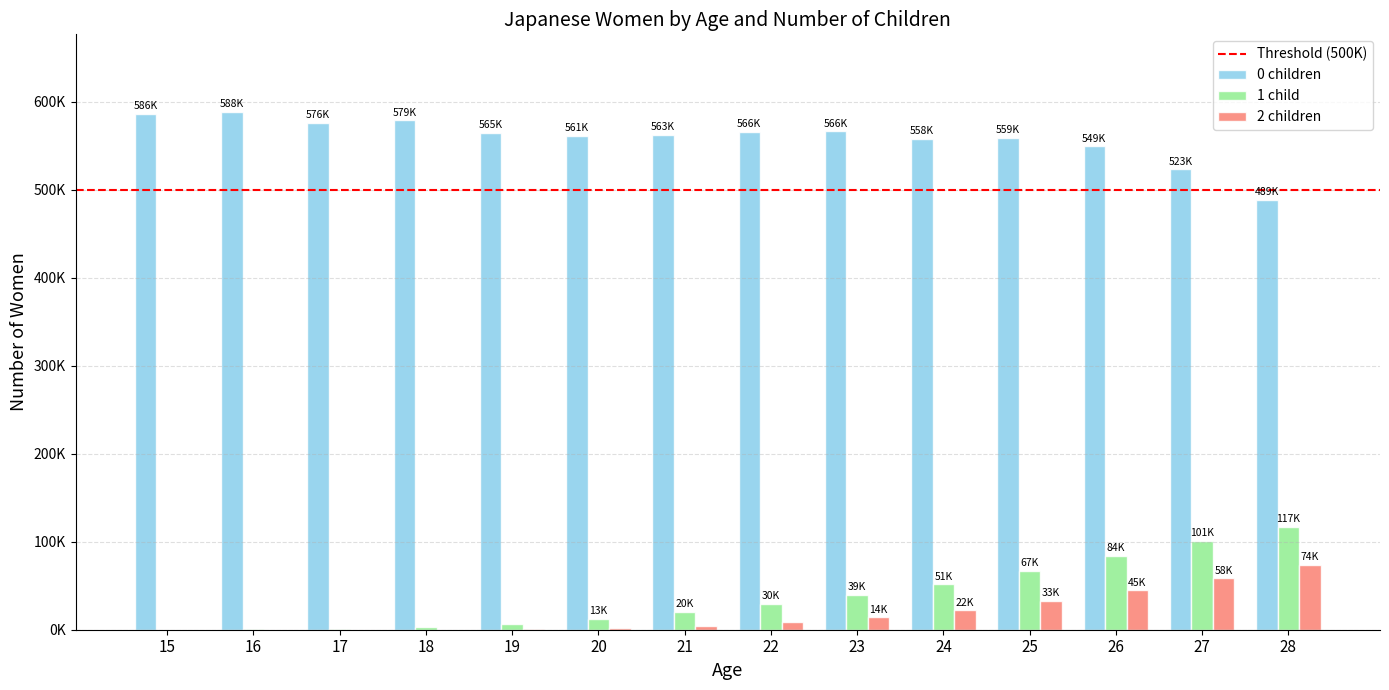

Does the chart contain stacked bars?

No